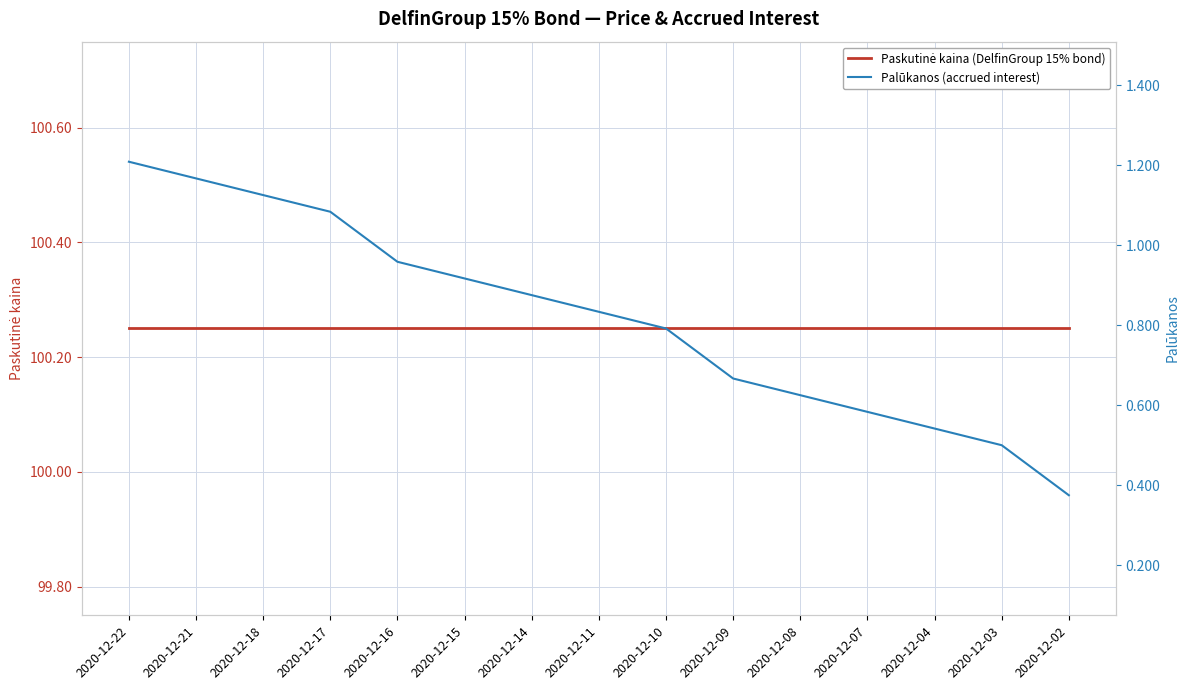

What is the sum of all Palūkanos (accrued interest) values?

12.2